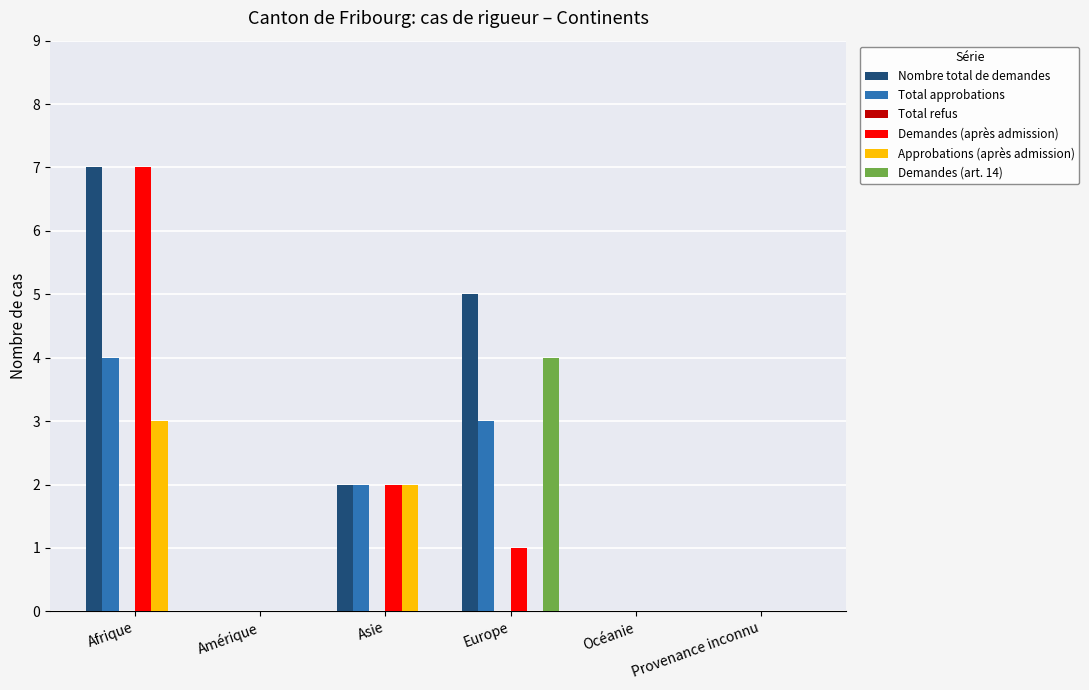

Reading left to right, list all the values displayed in this chart.

Nombre total de demandes: Afrique=7	Amérique=0	Asie=2	Europe=5	Océanie=0	Provenance inconnu=0
Total approbations: Afrique=4	Amérique=0	Asie=2	Europe=3	Océanie=0	Provenance inconnu=0
Demandes (après admission): Afrique=7	Amérique=0	Asie=2	Europe=1	Océanie=0	Provenance inconnu=0
Approbations (après admission): Afrique=3	Amérique=0	Asie=2	Europe=0	Océanie=0	Provenance inconnu=0
Demandes (art. 14): Afrique=0	Amérique=0	Asie=0	Europe=4	Océanie=0	Provenance inconnu=0